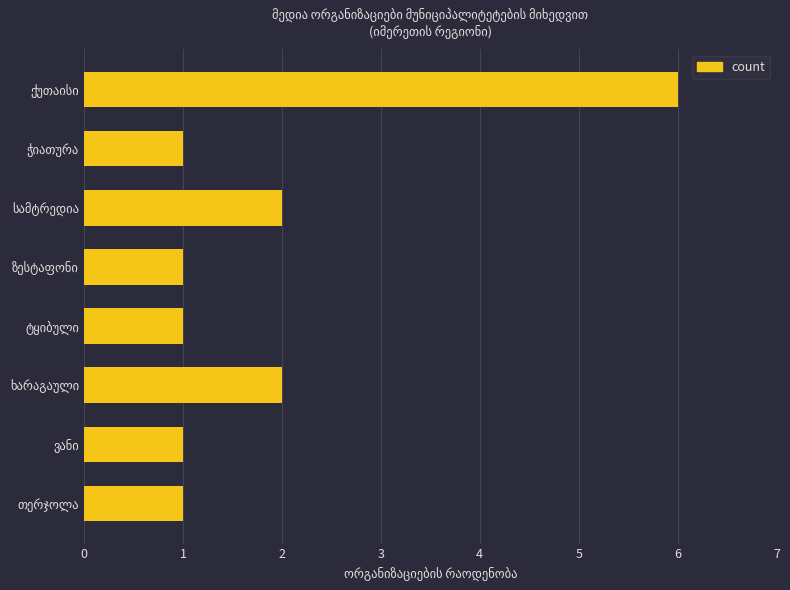

Reading top to bottom, list all the values displayed in this chart.

6	1	2	1	1	2	1	1